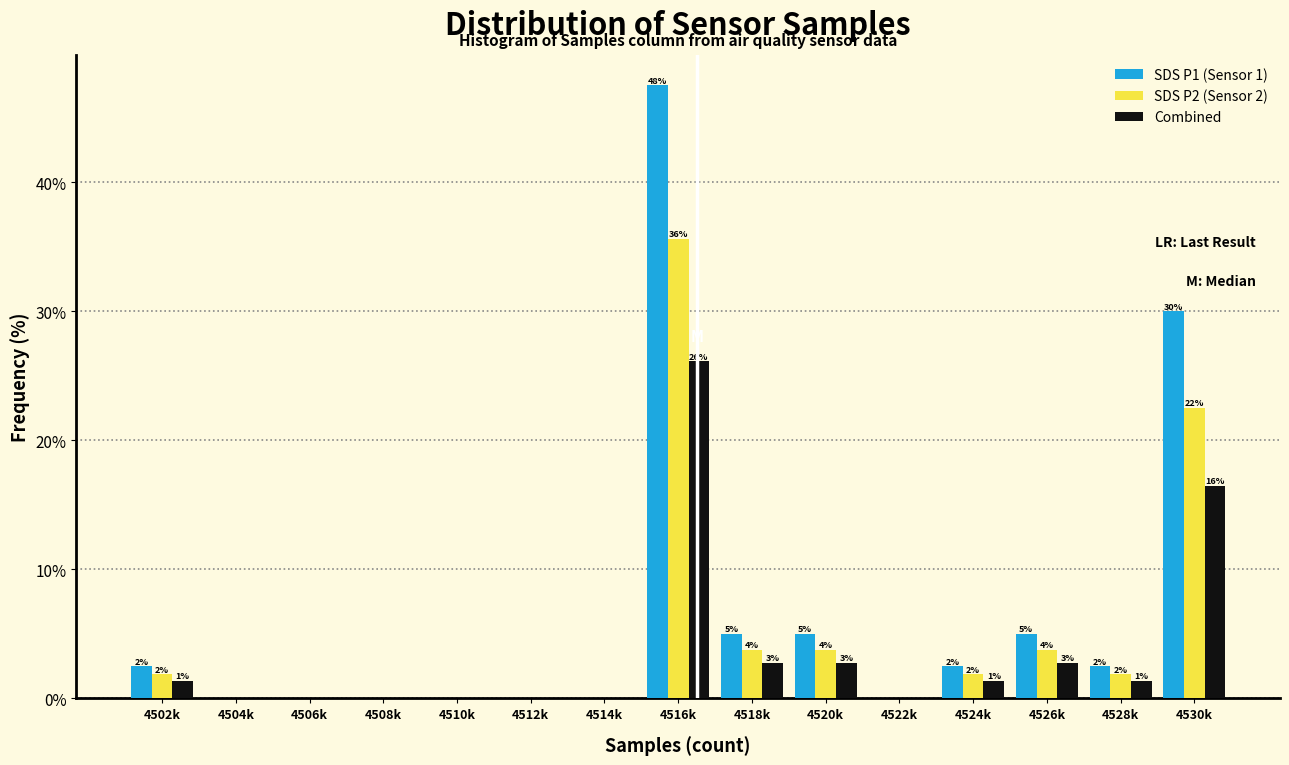

How many groups of bars are there?

15